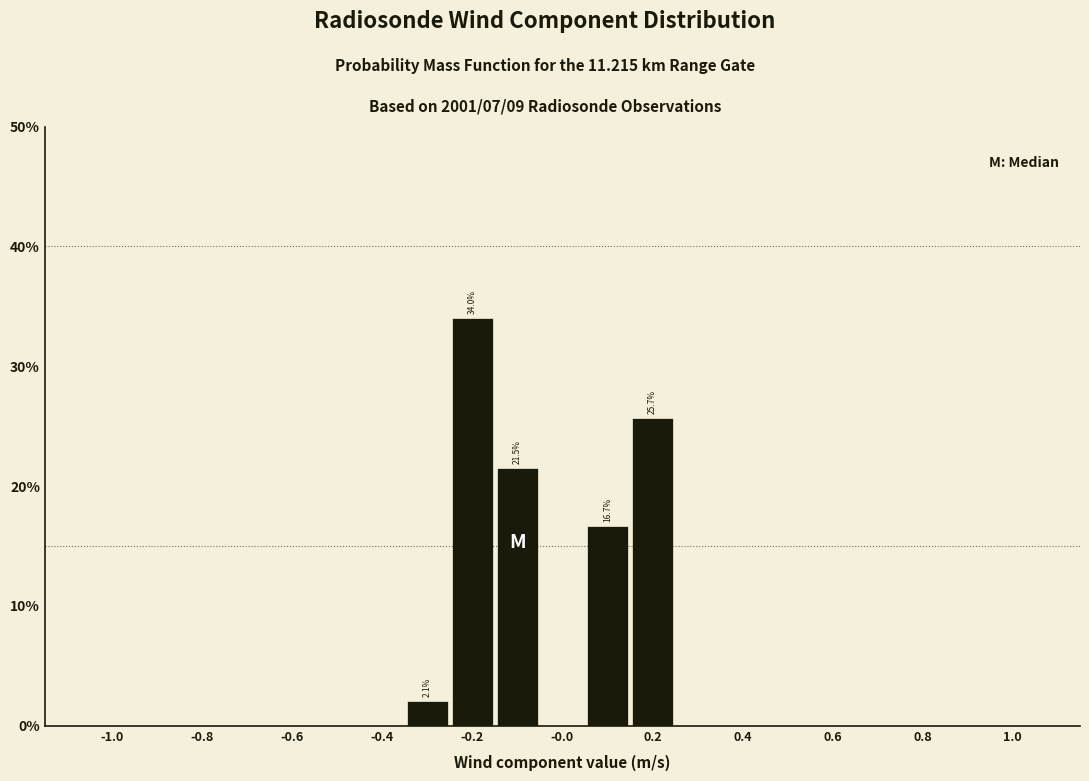

Over which range of the x-axis is the bar tallest?

-0.25 to -0.15